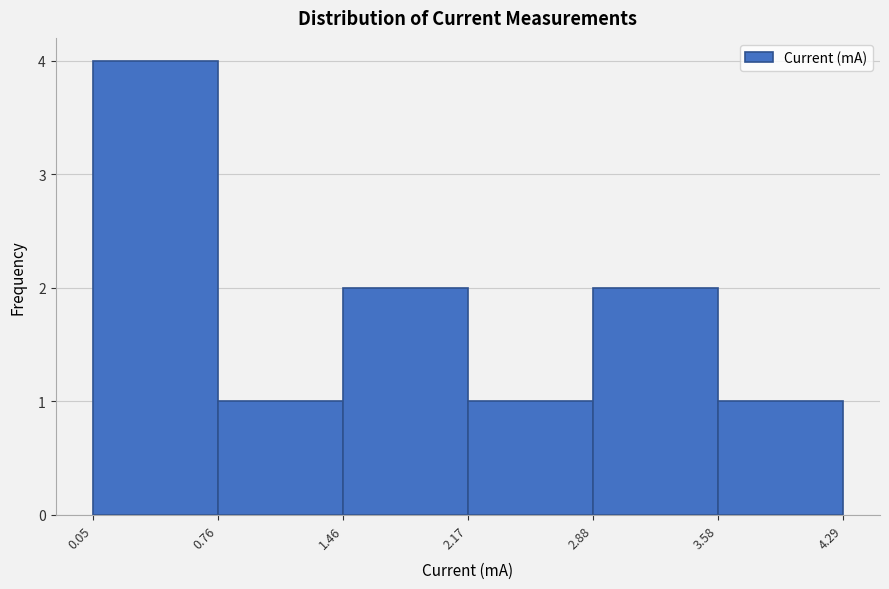

Which range on the x-axis has the tallest bar?

0.05 to 0.76